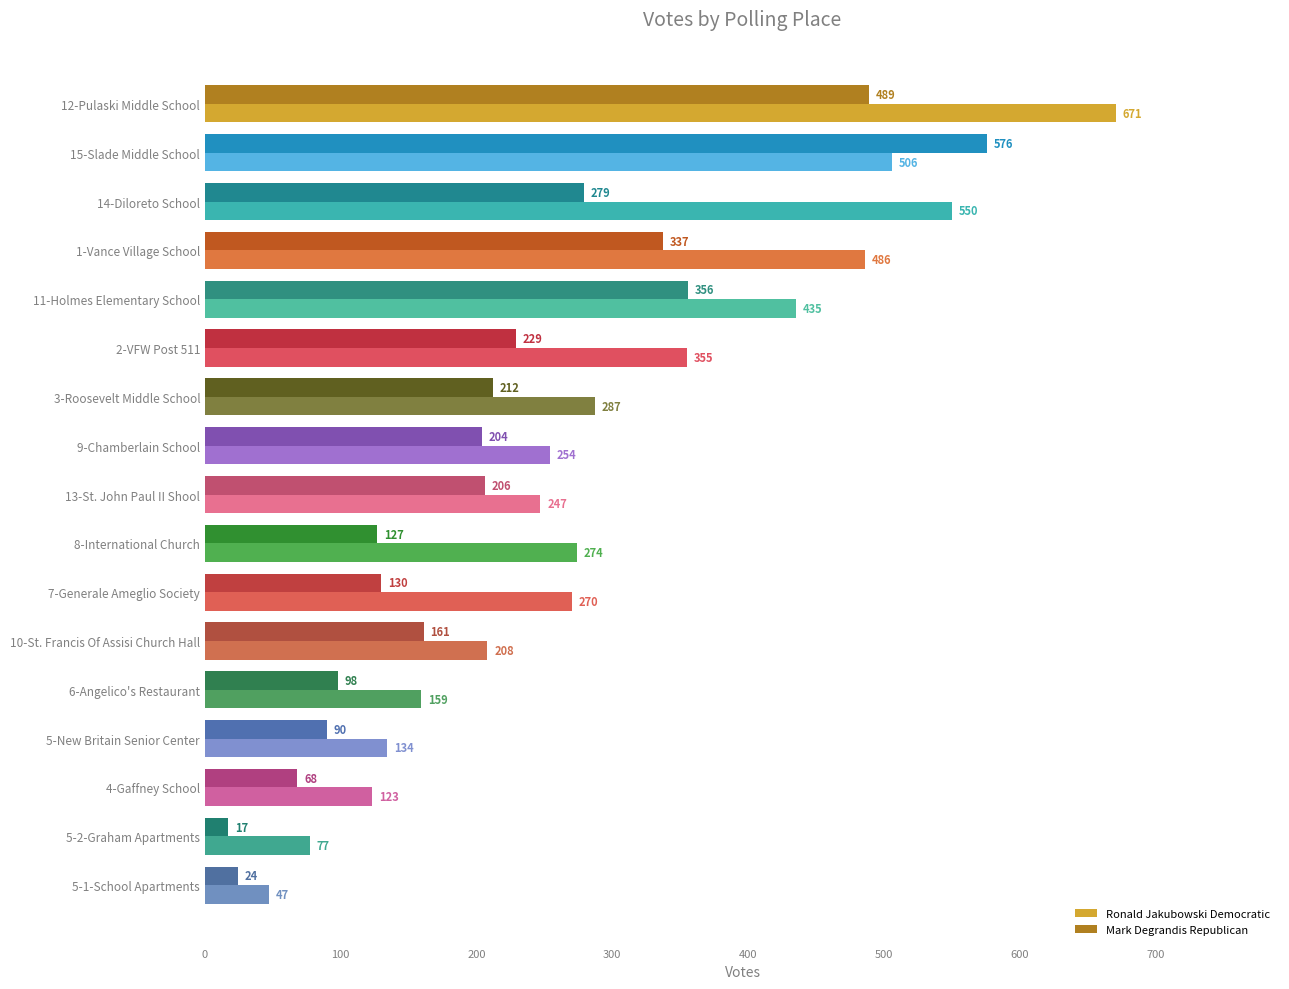

What are all the series names shown in the legend?

Ronald Jakubowski Democratic, Mark Degrandis Republican